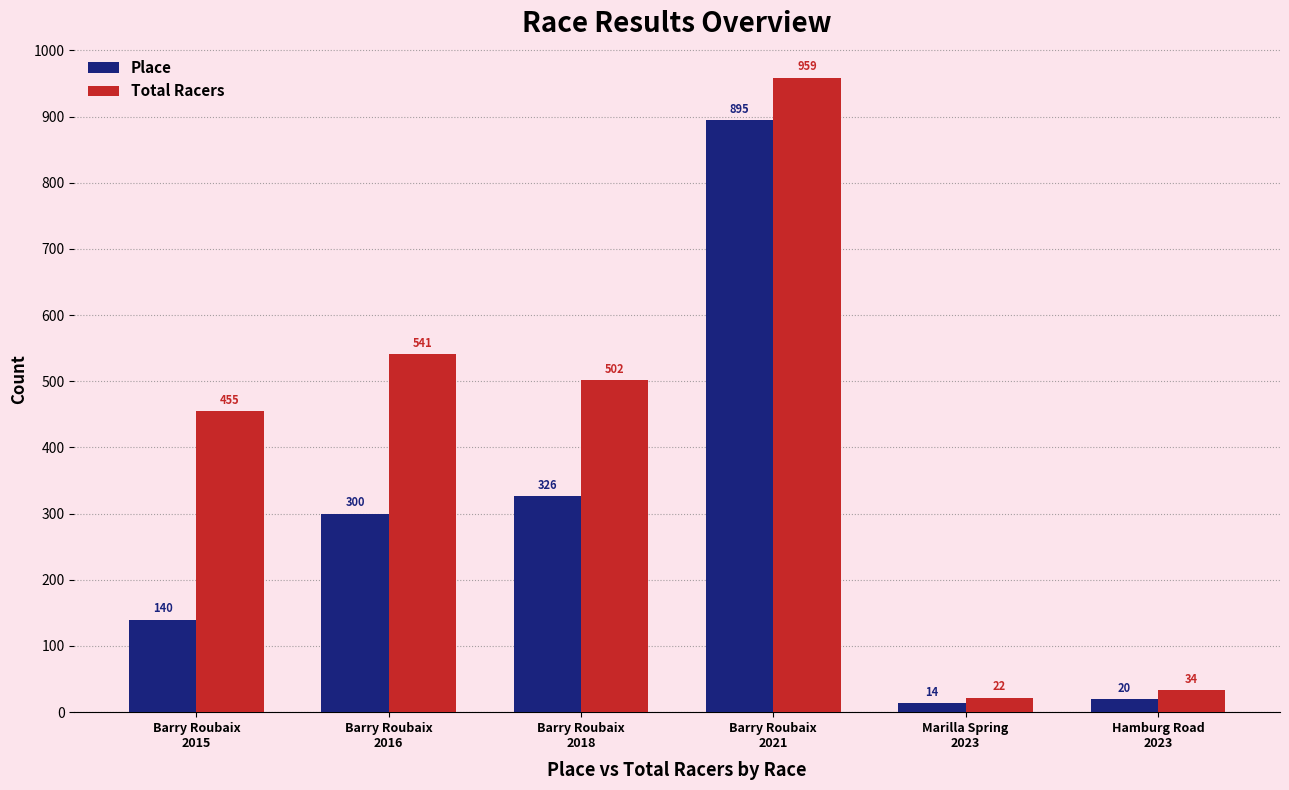

Does the chart contain any negative values?

No